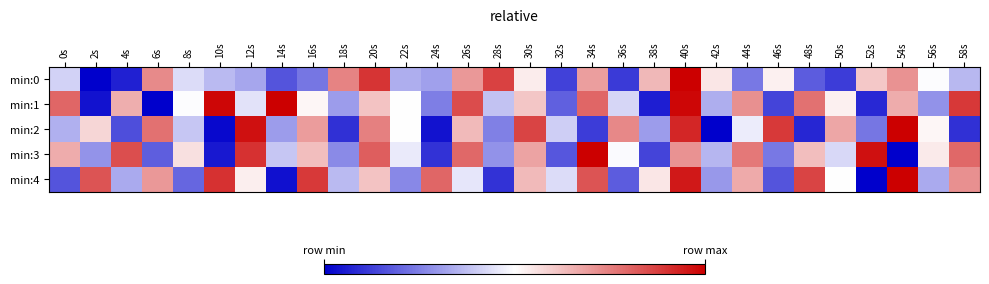

Which has a higher value, 20s or 4s?

20s